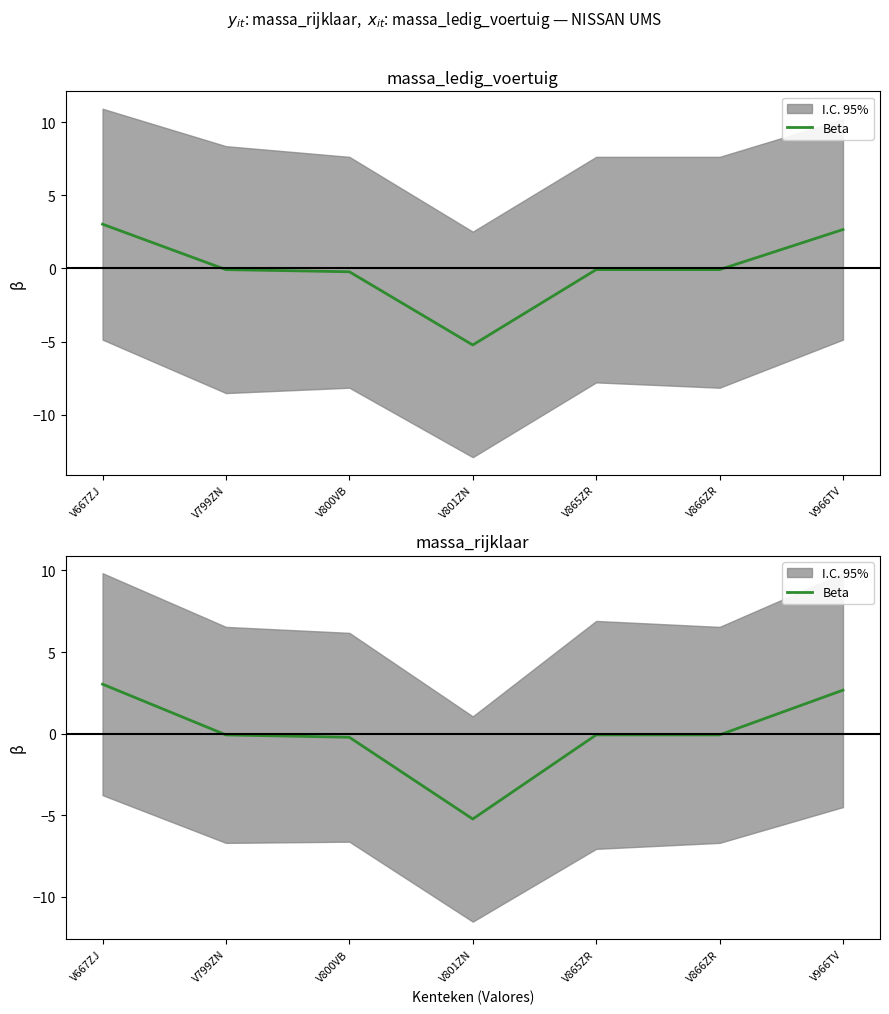

How many data points does each series have?

7